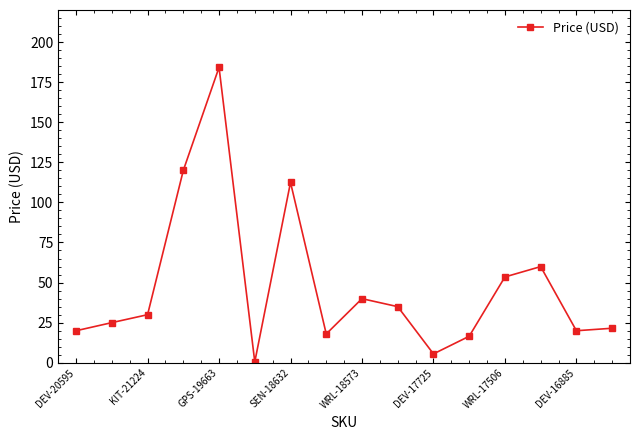

What is the minimum value shown in the chart?

0.5